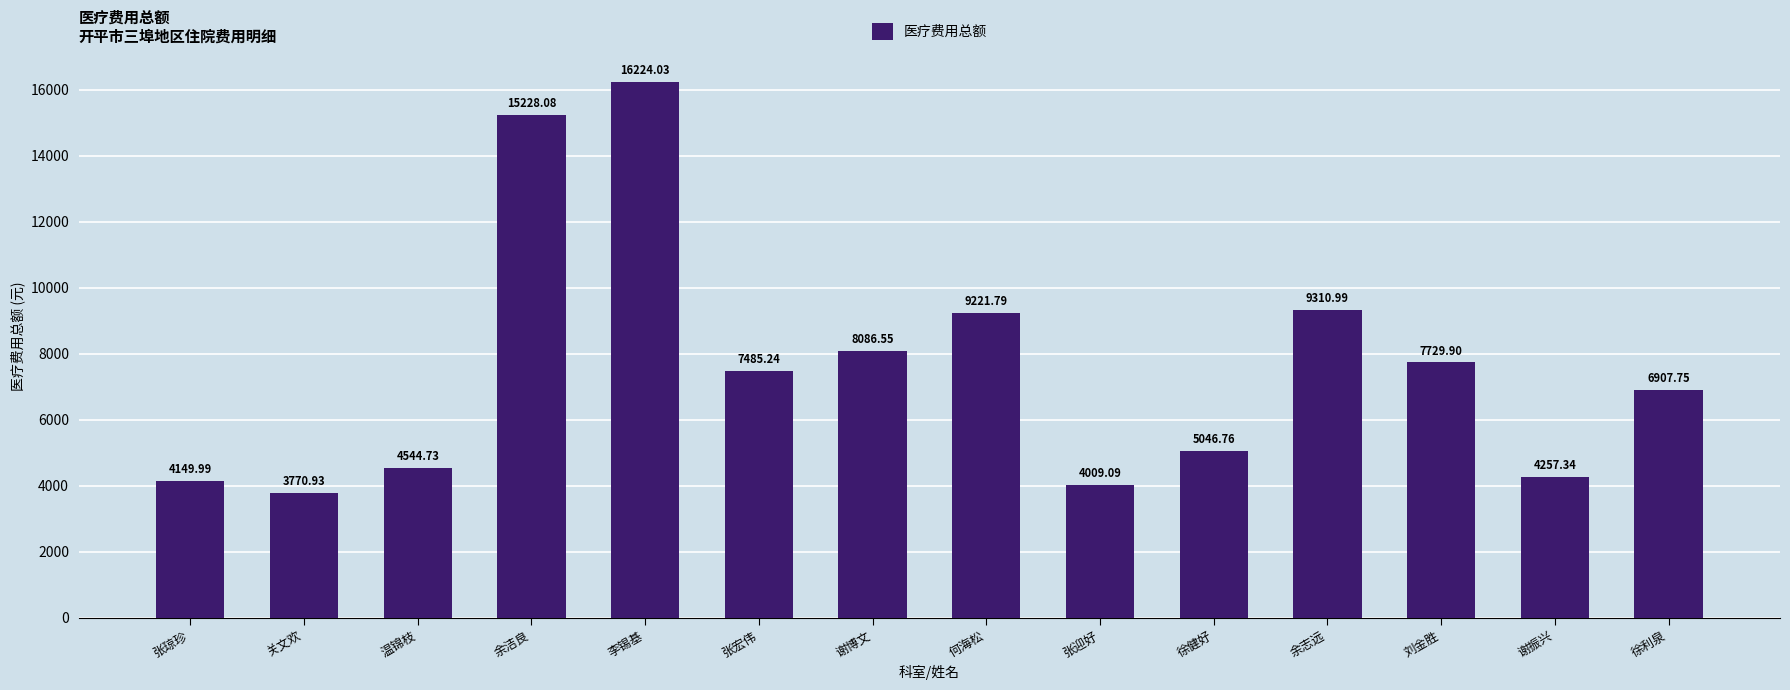

Which label corresponds to the largest value in the chart?

李锡基